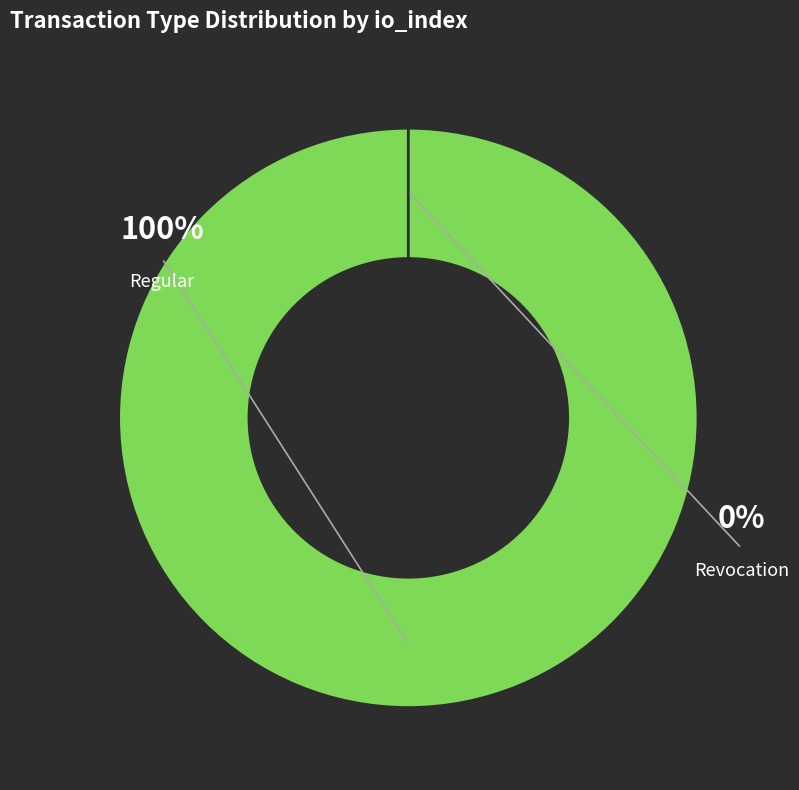

Combined, do Revocation and Regular account for over 50%?

Yes